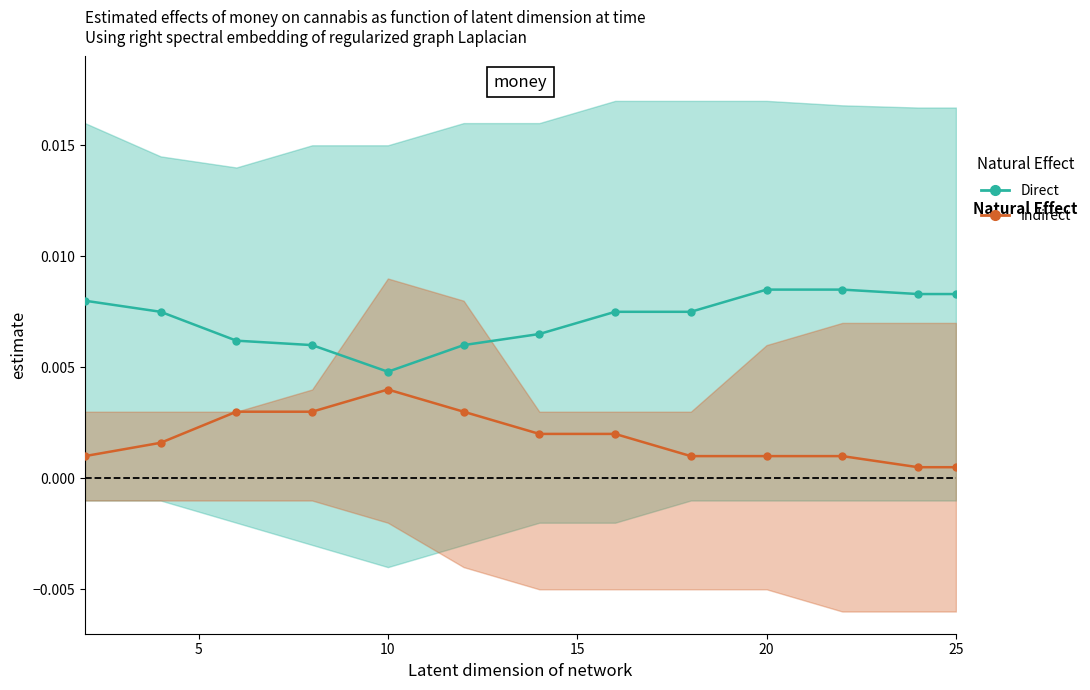

Which has a higher value, 12 or 5?

12